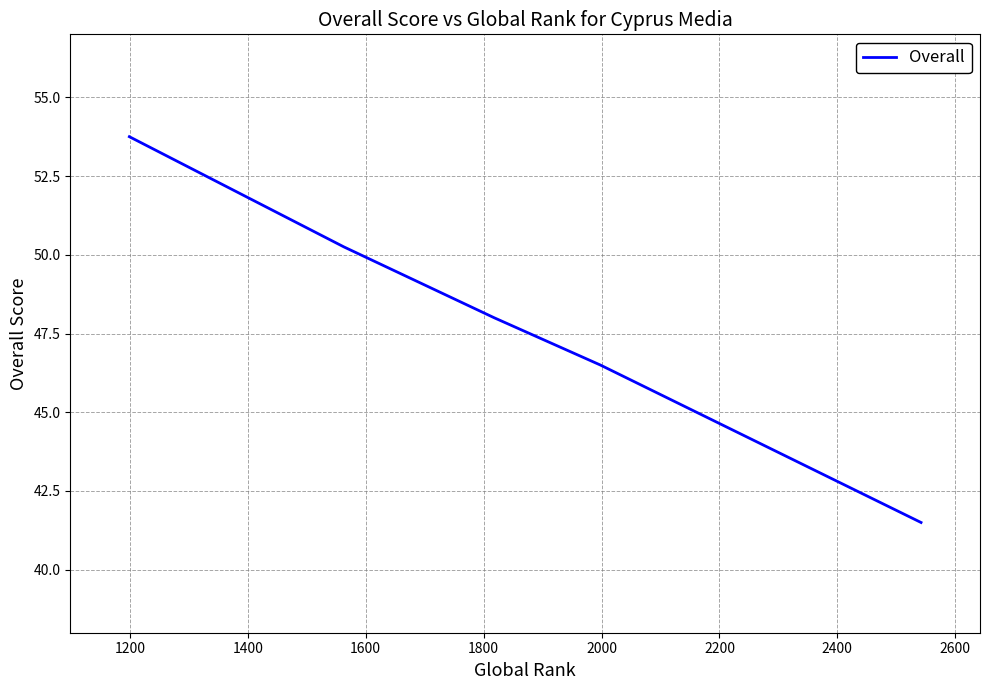

What is the average value?

48.0